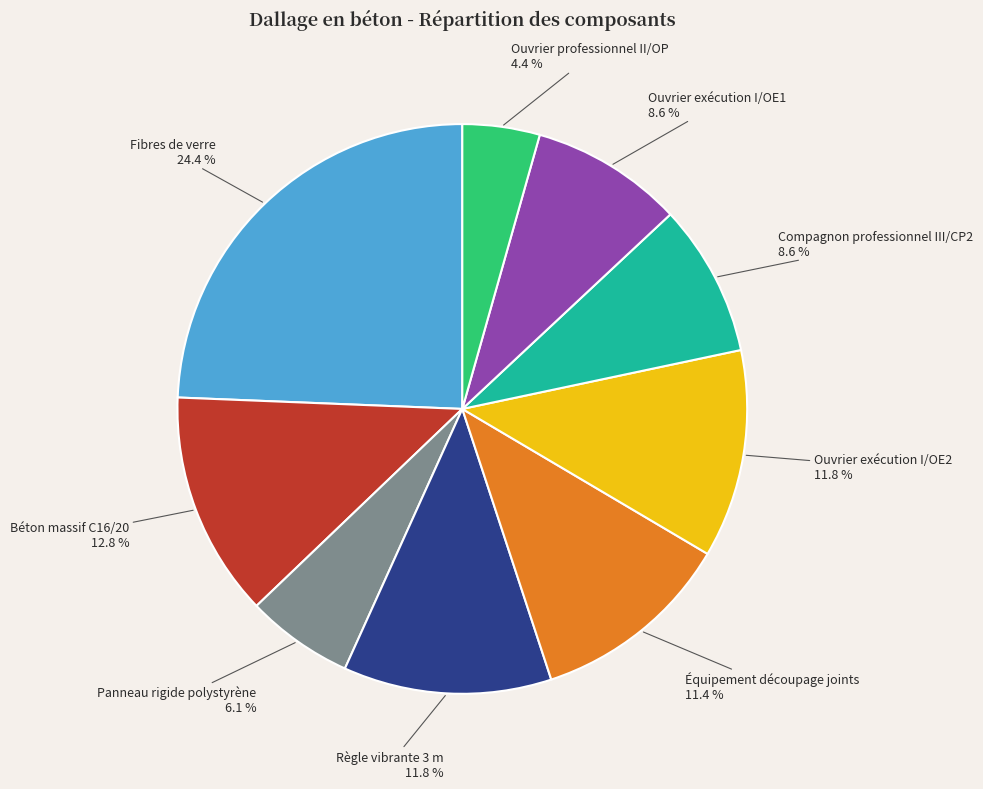

Is there a majority slice in this chart?

No